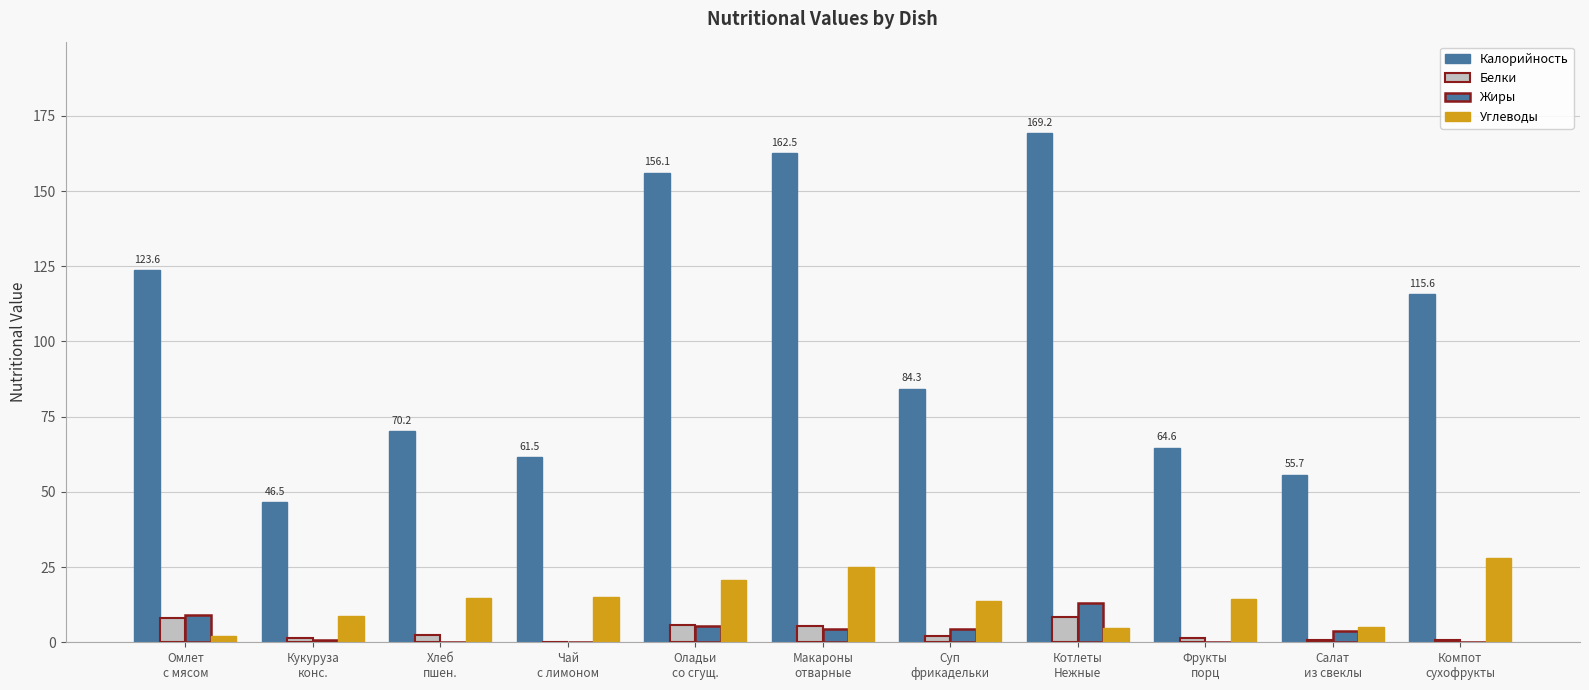

Is it true that Жиры equals 13.0 at Котлеты
Нежные?

True